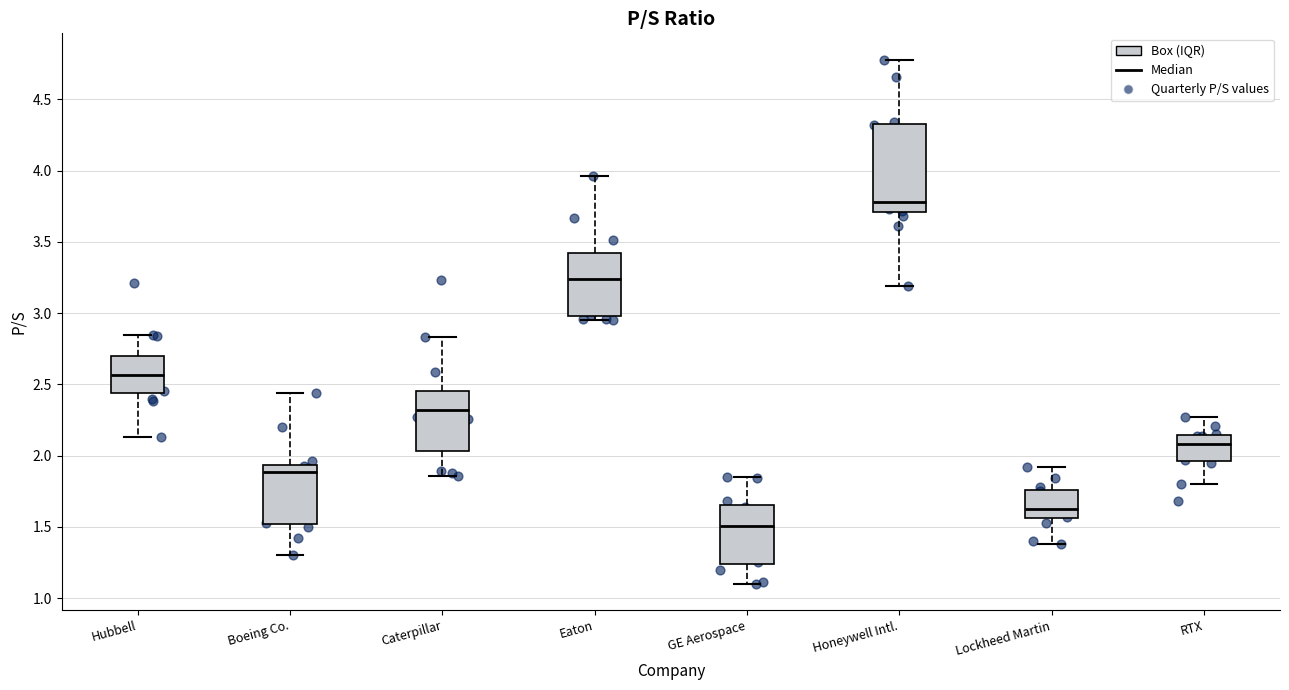

Which box's median line is the highest?

Honeywell Intl.